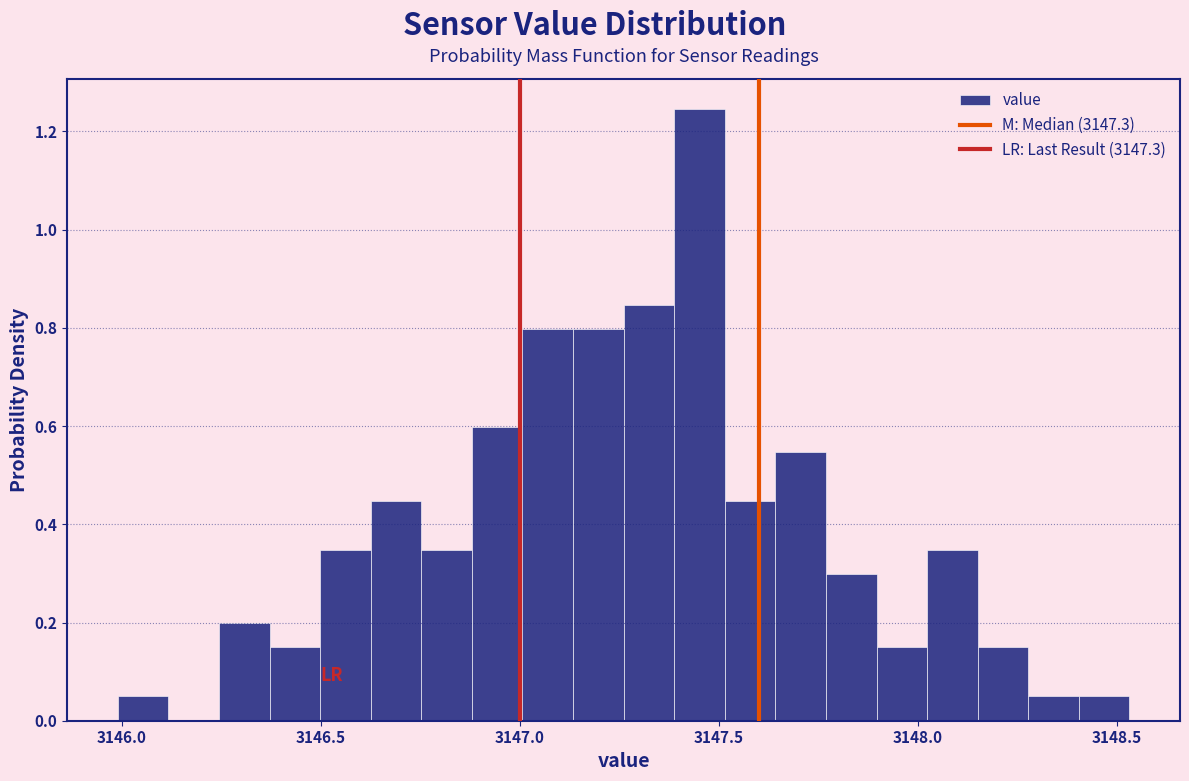

Around what value on the x-axis is the tallest bar? Give the approximate position of its centre, as read against the axis.

3147.45